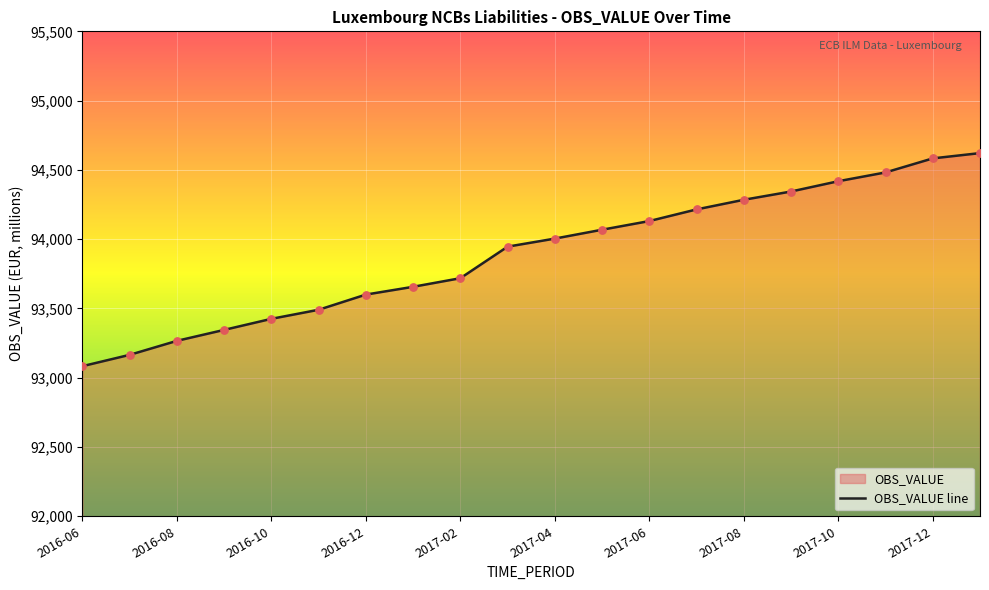

What is the change in value from 2016-10 to 2017-06?

+705.6